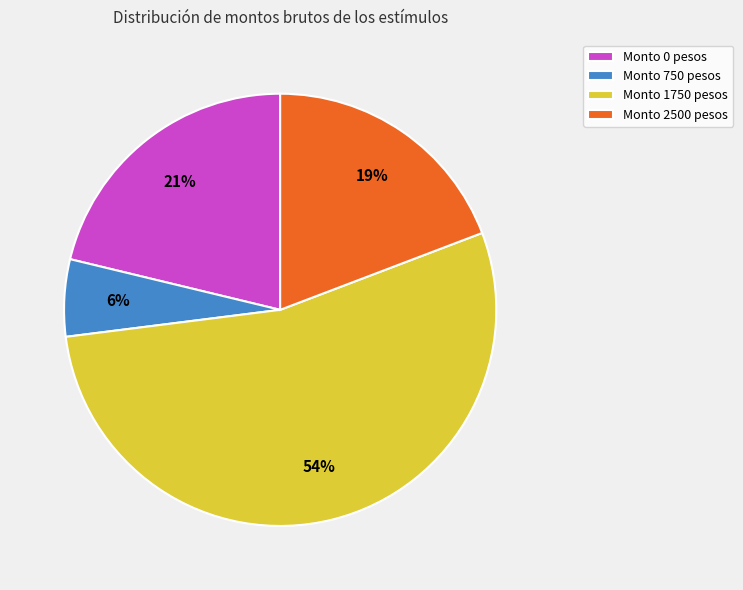

How many segments does this pie chart have?

4